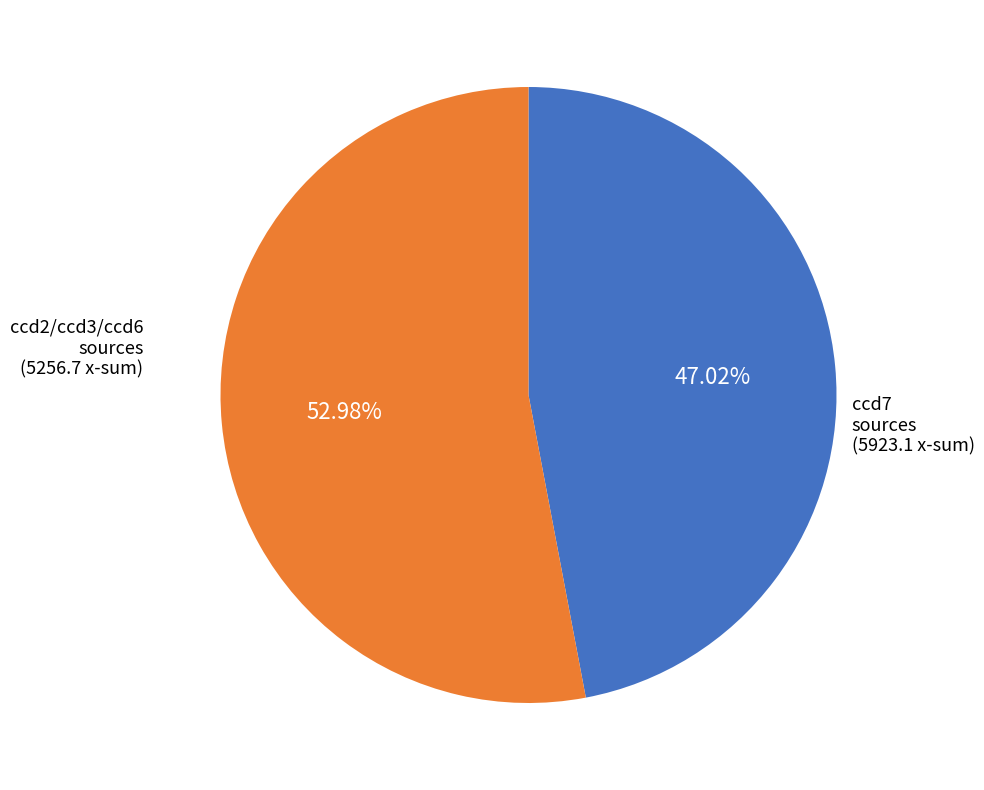

Is there a majority slice in this chart?

Yes